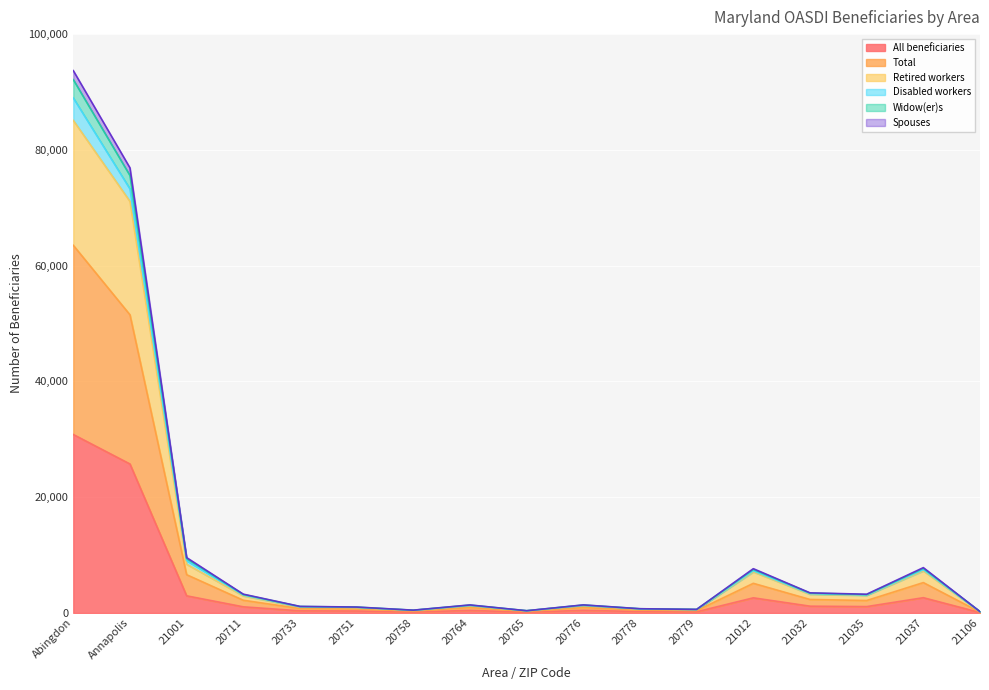

At which category does the chart reach its peak across all series?

Abingdon